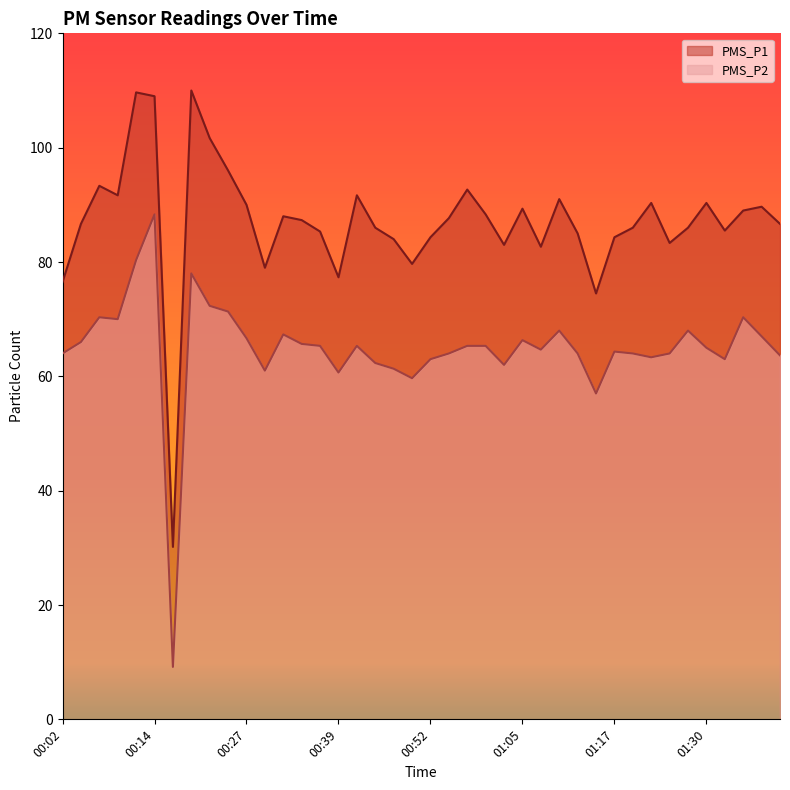

Which series changed the most between 00:39 and 00:42?

PMS_P1